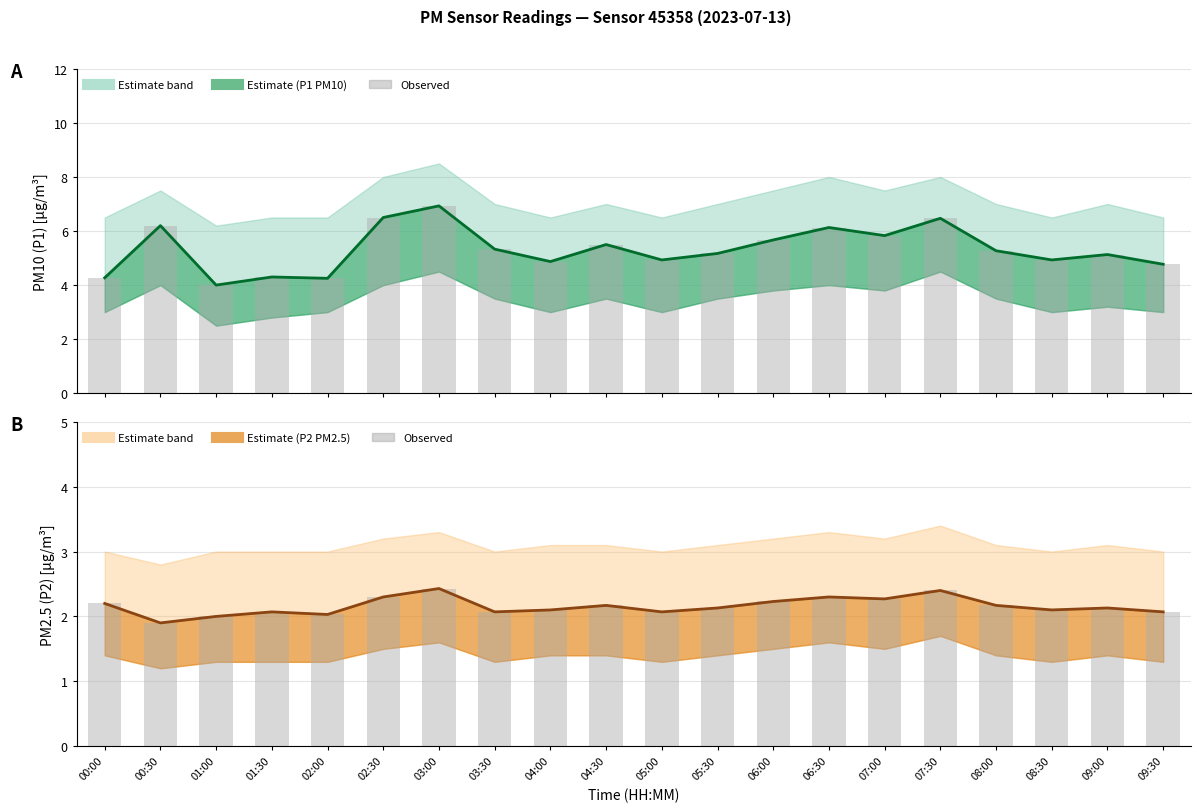

At how many categories does at least one series exceed 2?

20